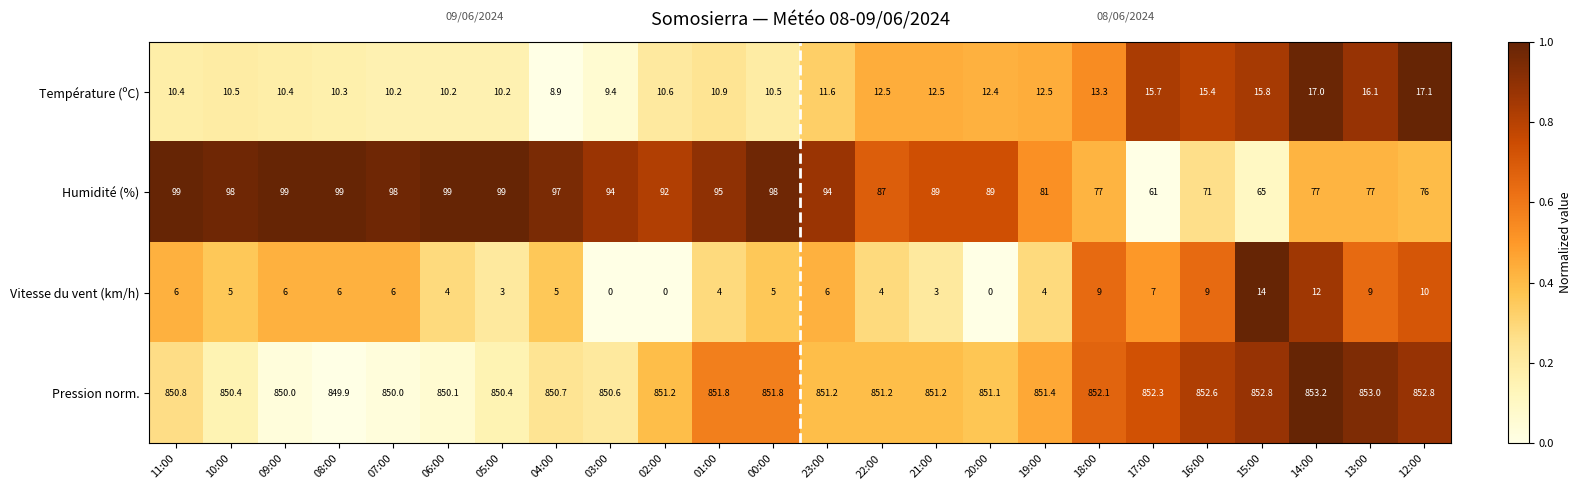

Which series has the widest spread of values?

Humidité (%)